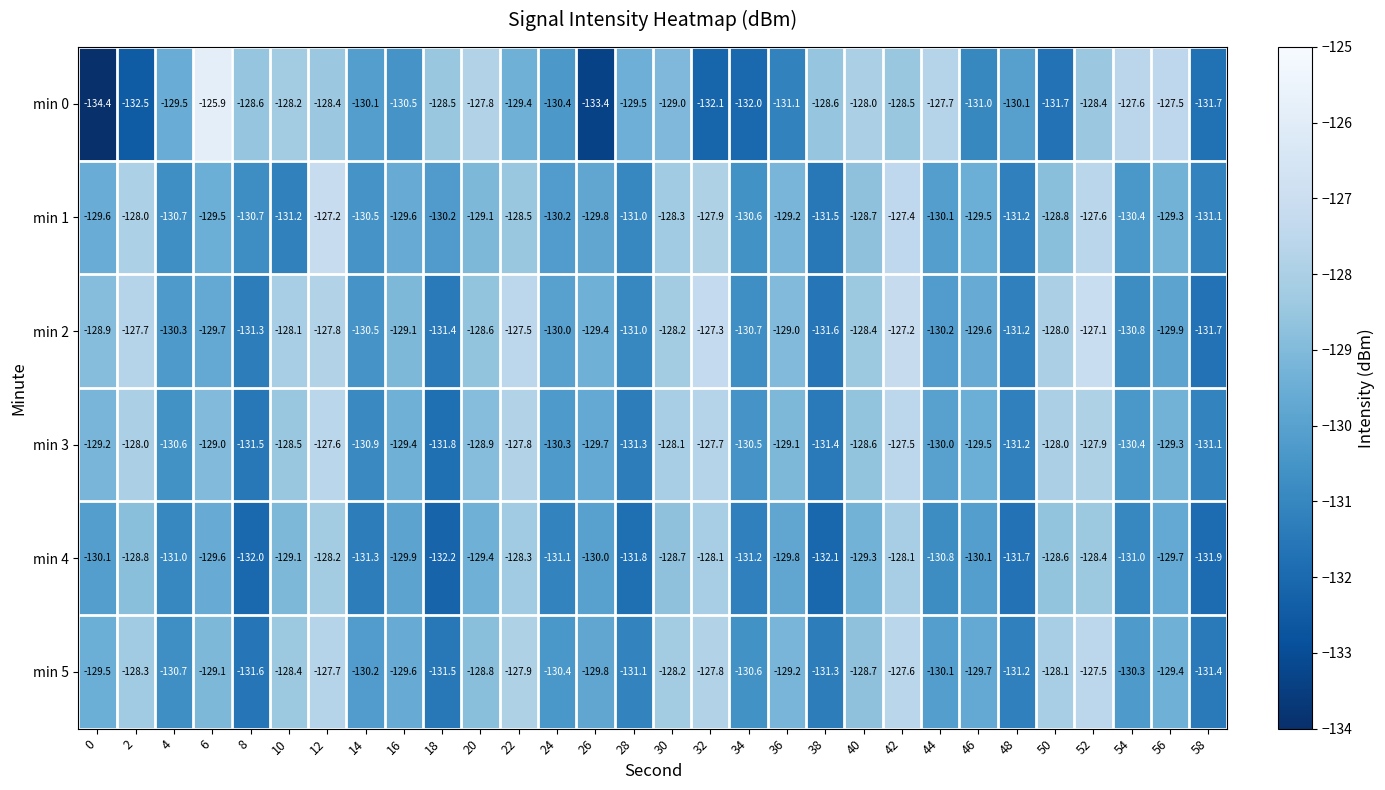

What is the total value across all series at 20?

-772.6